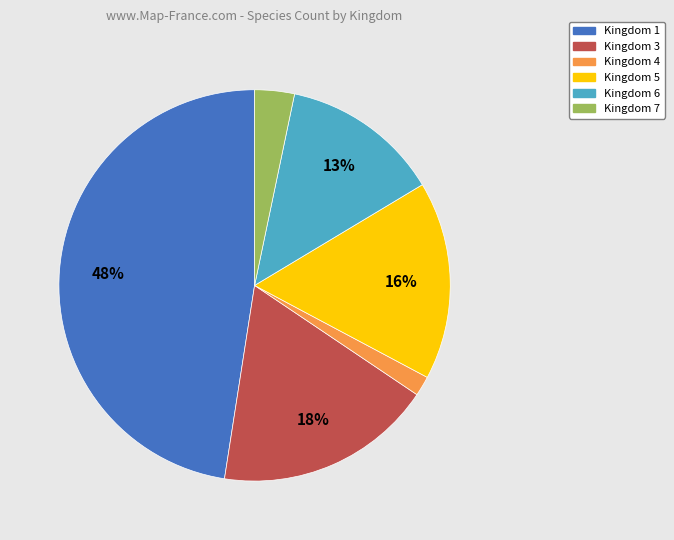

Is it true that Kingdom 4 is 11% of the pie?

False